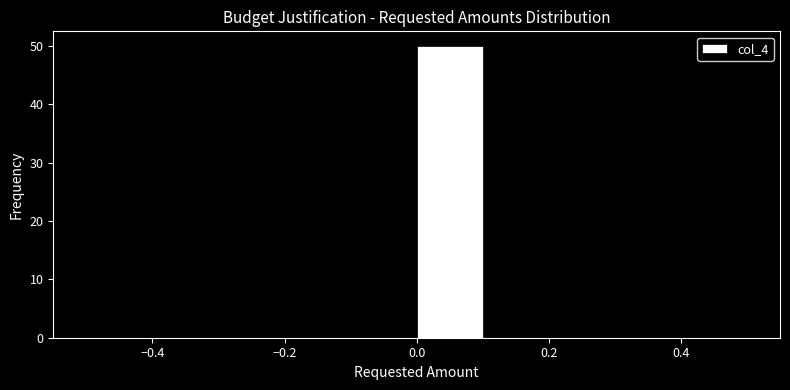

Over which range of the x-axis is the bar tallest?

0.0 to 0.1